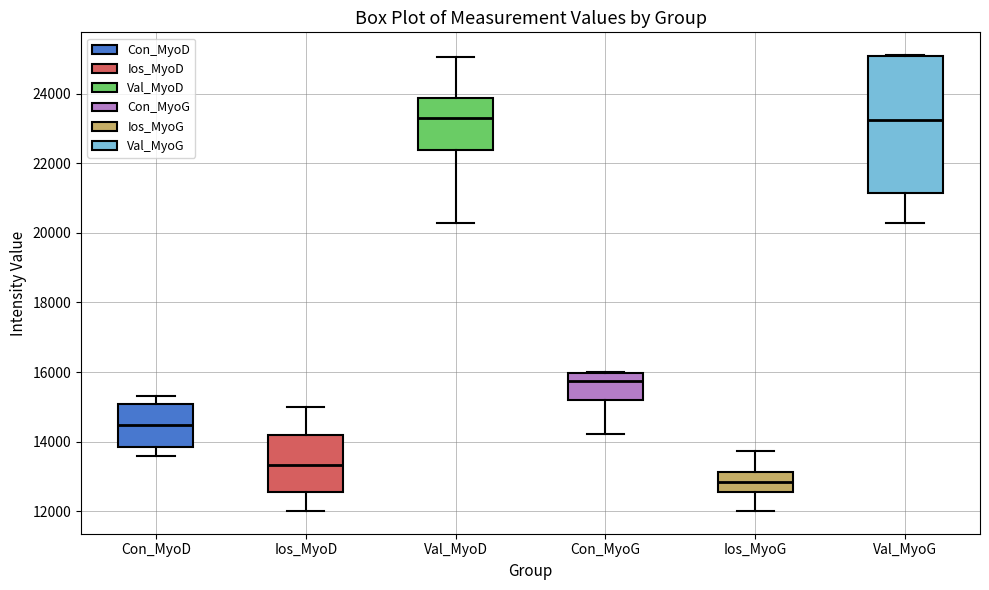

Reading left to right, read every box against the y-axis: the position of its median line, the range the box covers, and the ends of its whiskers. The values are not printed on the chart, so give them approximately, as read against the axis.

Con_MyoD: median 14400, box 13800 to 15000, whiskers 13600 to 15400
Ios_MyoD: median 13400, box 12600 to 14200, whiskers 12000 to 15000
Val_MyoD: median 23200, box 22400 to 23800, whiskers 20200 to 25000
Con_MyoG: median 15800, box 15200 to 16000, whiskers 14200 to 16000
Ios_MyoG: median 12800, box 12600 to 13200, whiskers 12000 to 13800
Val_MyoG: median 23200, box 21200 to 25000, whiskers 20200 to 25200